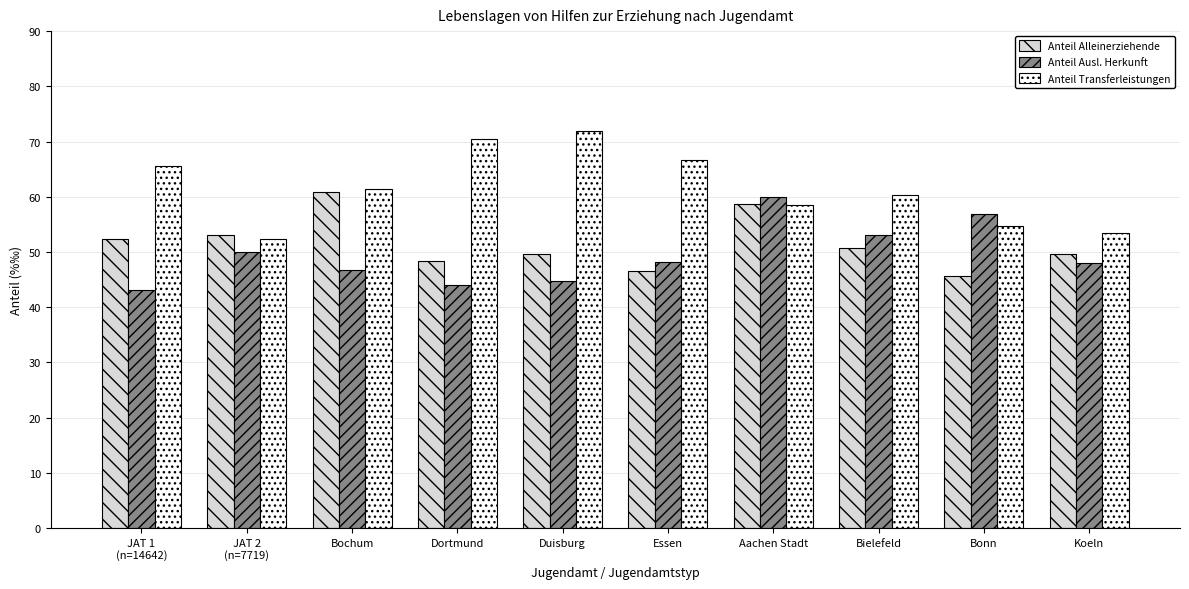

How many values in the Anteil Alleinerziehende series exceed 50?

5